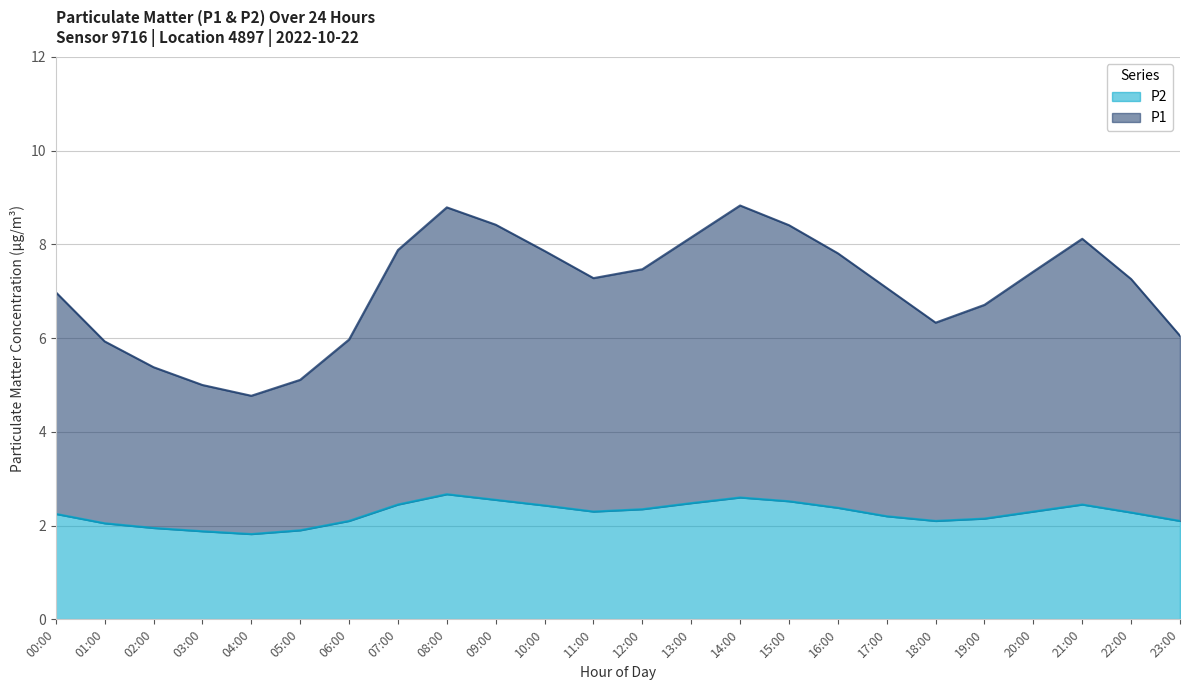

At which label does P2 reach its peak?

08:00